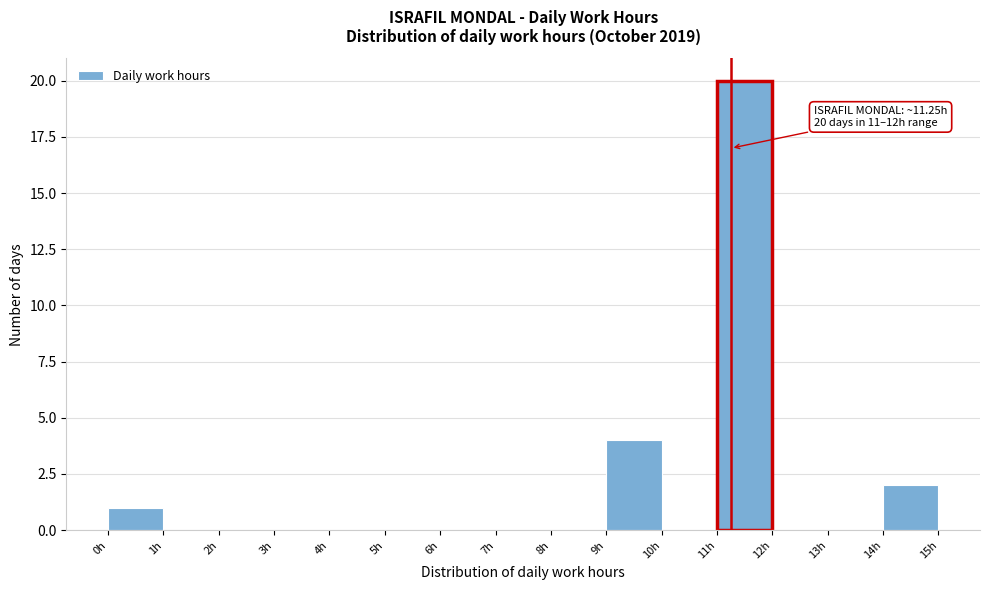

Over which range of the x-axis is the bar tallest?

11 to 12